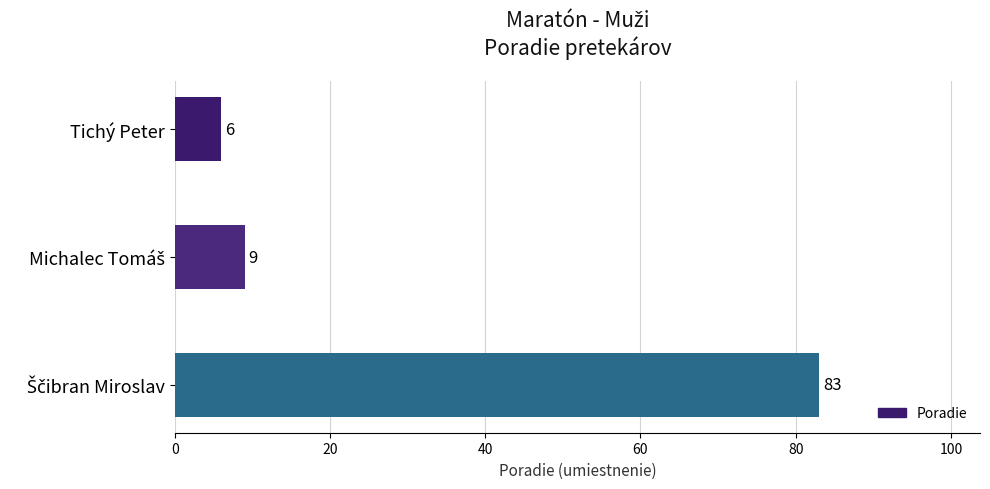

How many bars are there in total?

3